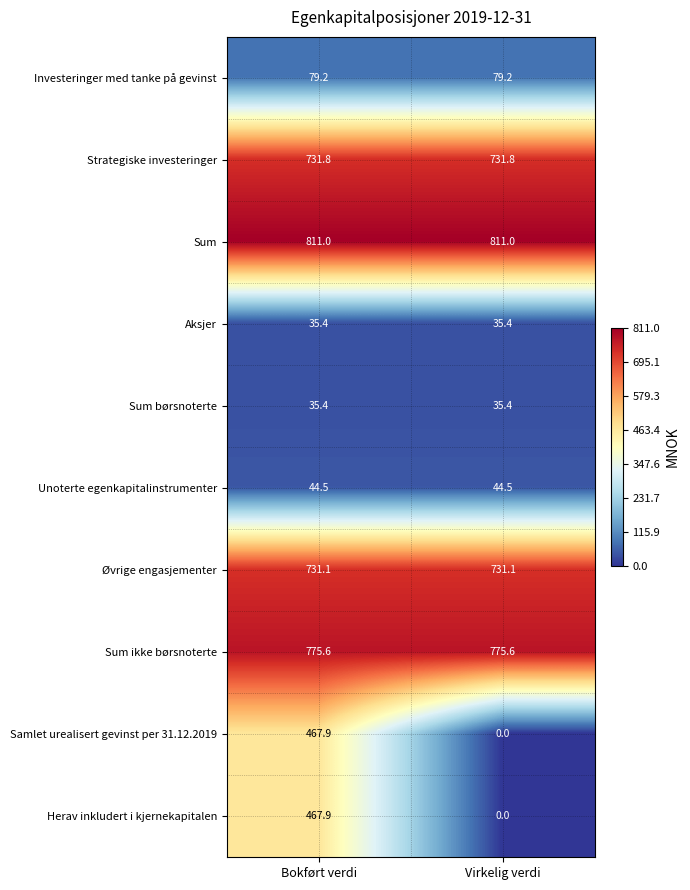

What is the sum of all Samlet urealisert gevinst per 31.12.2019 values?

467.9